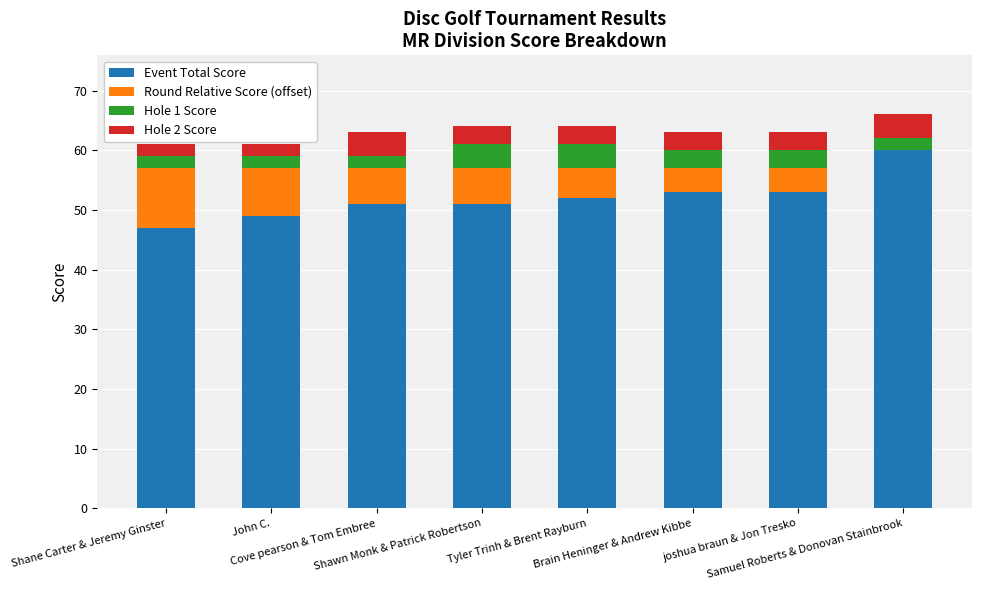

What is the sum of all Event Total Score values?

416